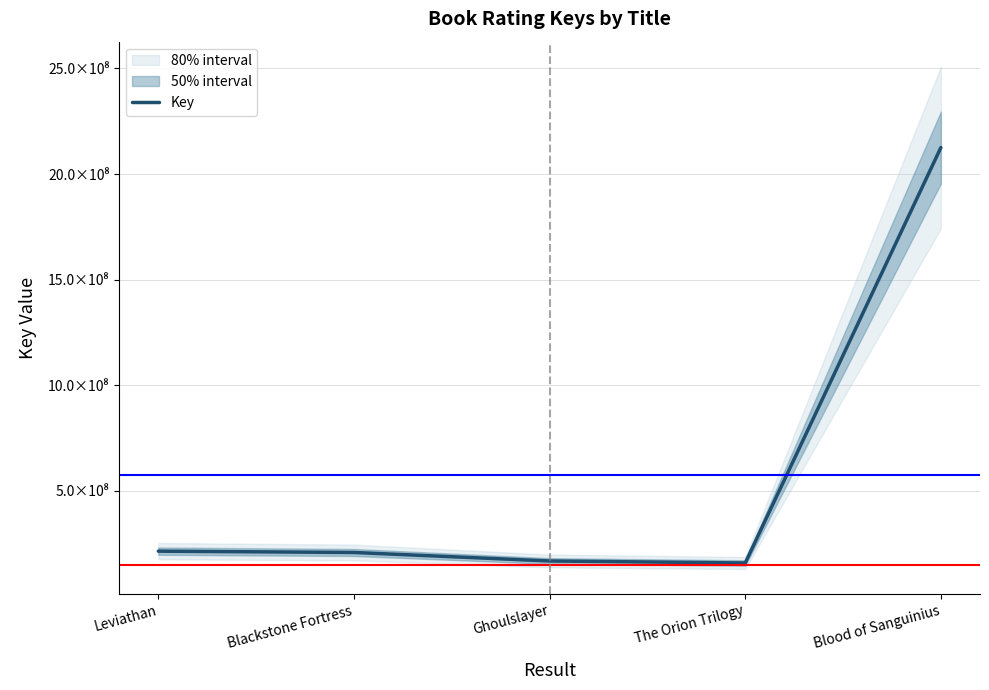

List the labels in order of value, smallest first.

The Orion Trilogy, Ghoulslayer, Blackstone Fortress, Leviathan, Blood of Sanguinius